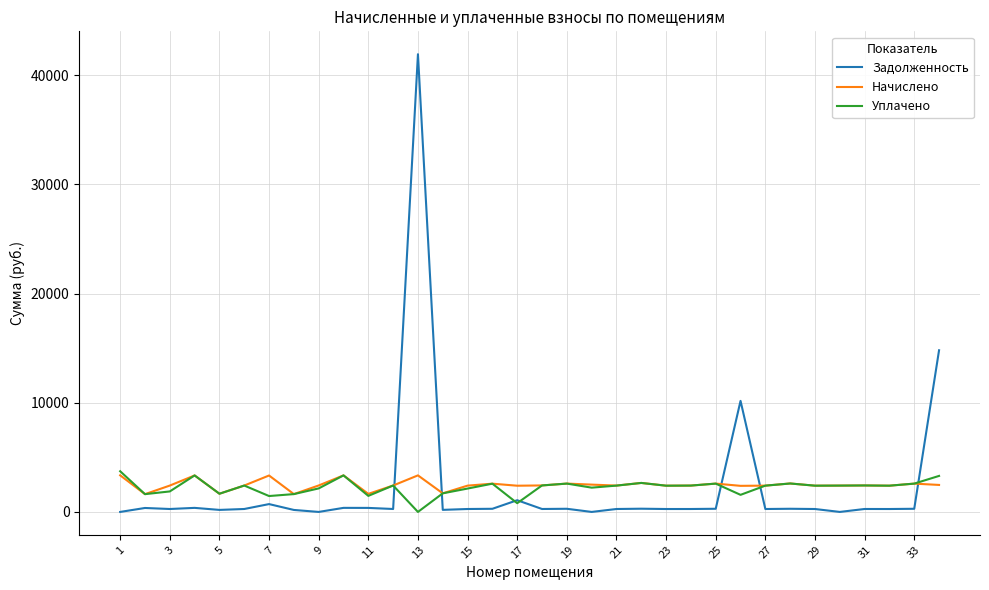

True or false: Задолженность and Начислено intersect in this chart.

True